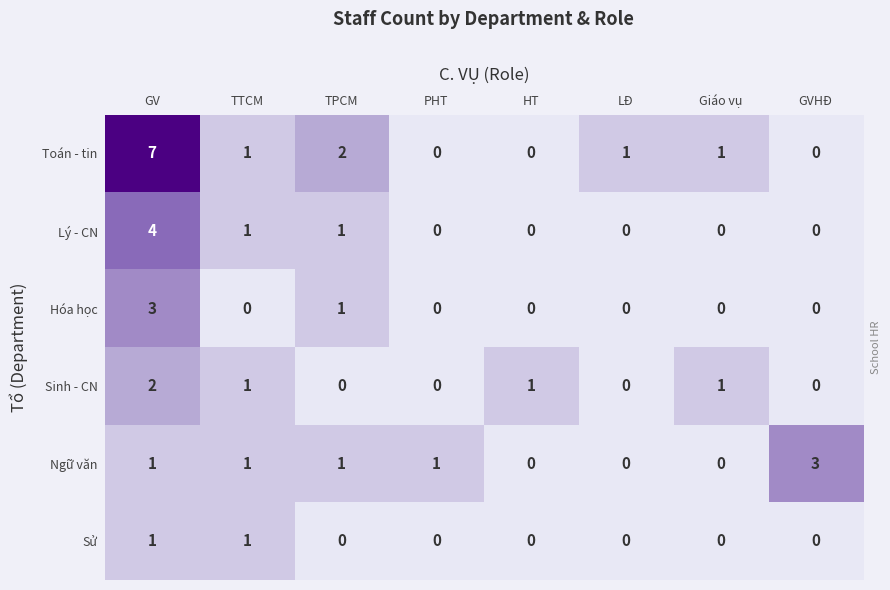

At which category is the sum across all series the highest?

GV